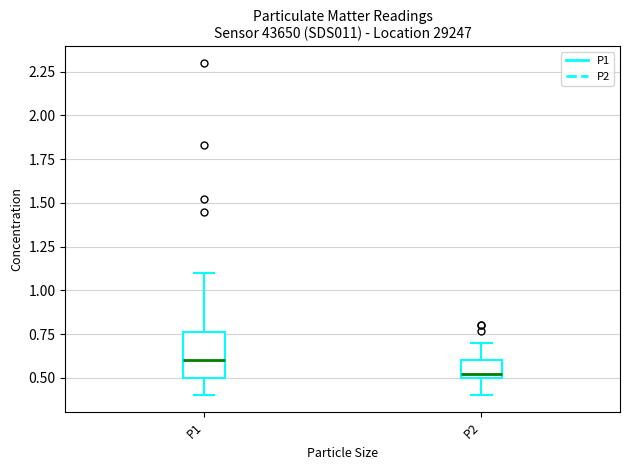

Reading left to right, transcribe this box plot: for each box, give where its median line is, the range the box spans, and where its two whiskers end, as read against the y-axis. The values are not printed on the chart, so give them approximately, as read against the axis.

P1: median 0.60, box 0.50 to 0.75, whiskers 0.40 to 1.10
P2: median 0.50 (just above the box's lower edge), box 0.50 to 0.60, whiskers 0.40 to 0.70